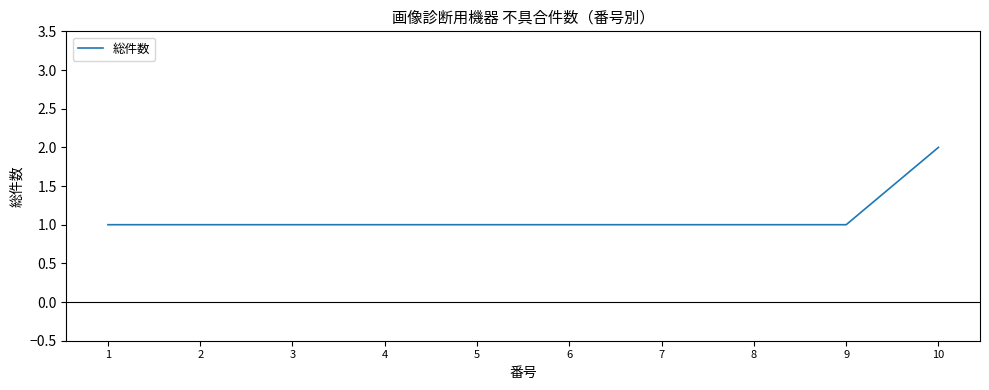

Approximately how many times larger is the value at 1 compared to 2?

1.0